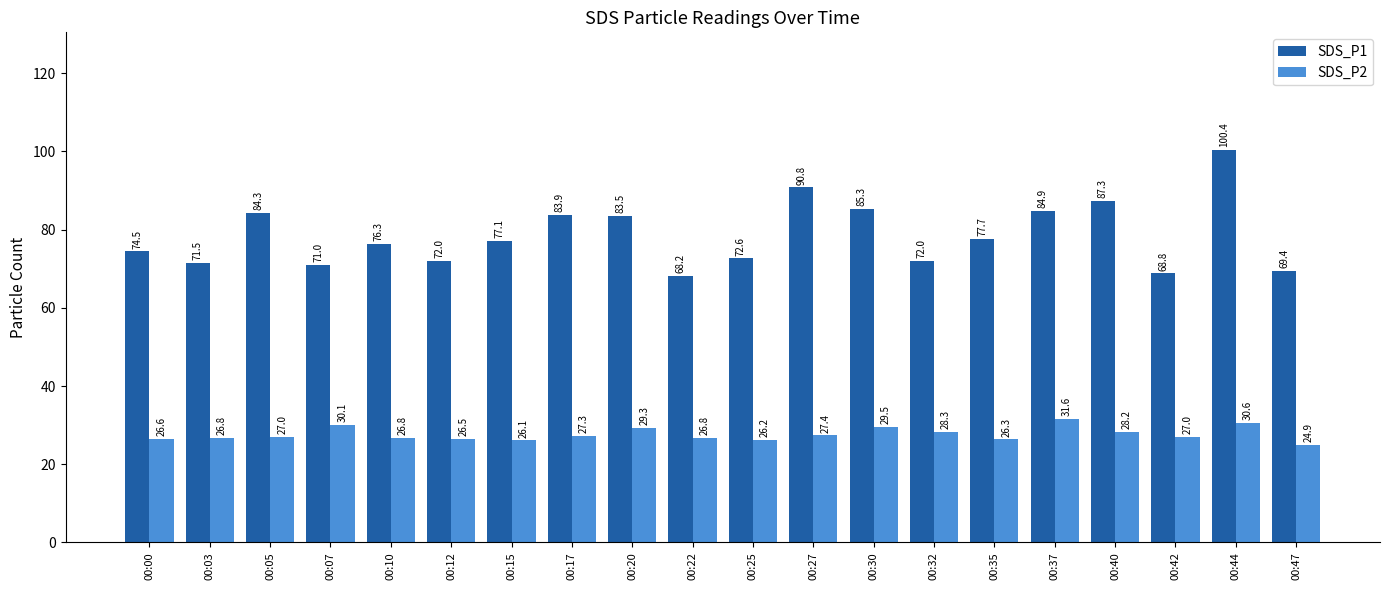

List the series in order of their peak value, lowest first.

SDS_P2, SDS_P1